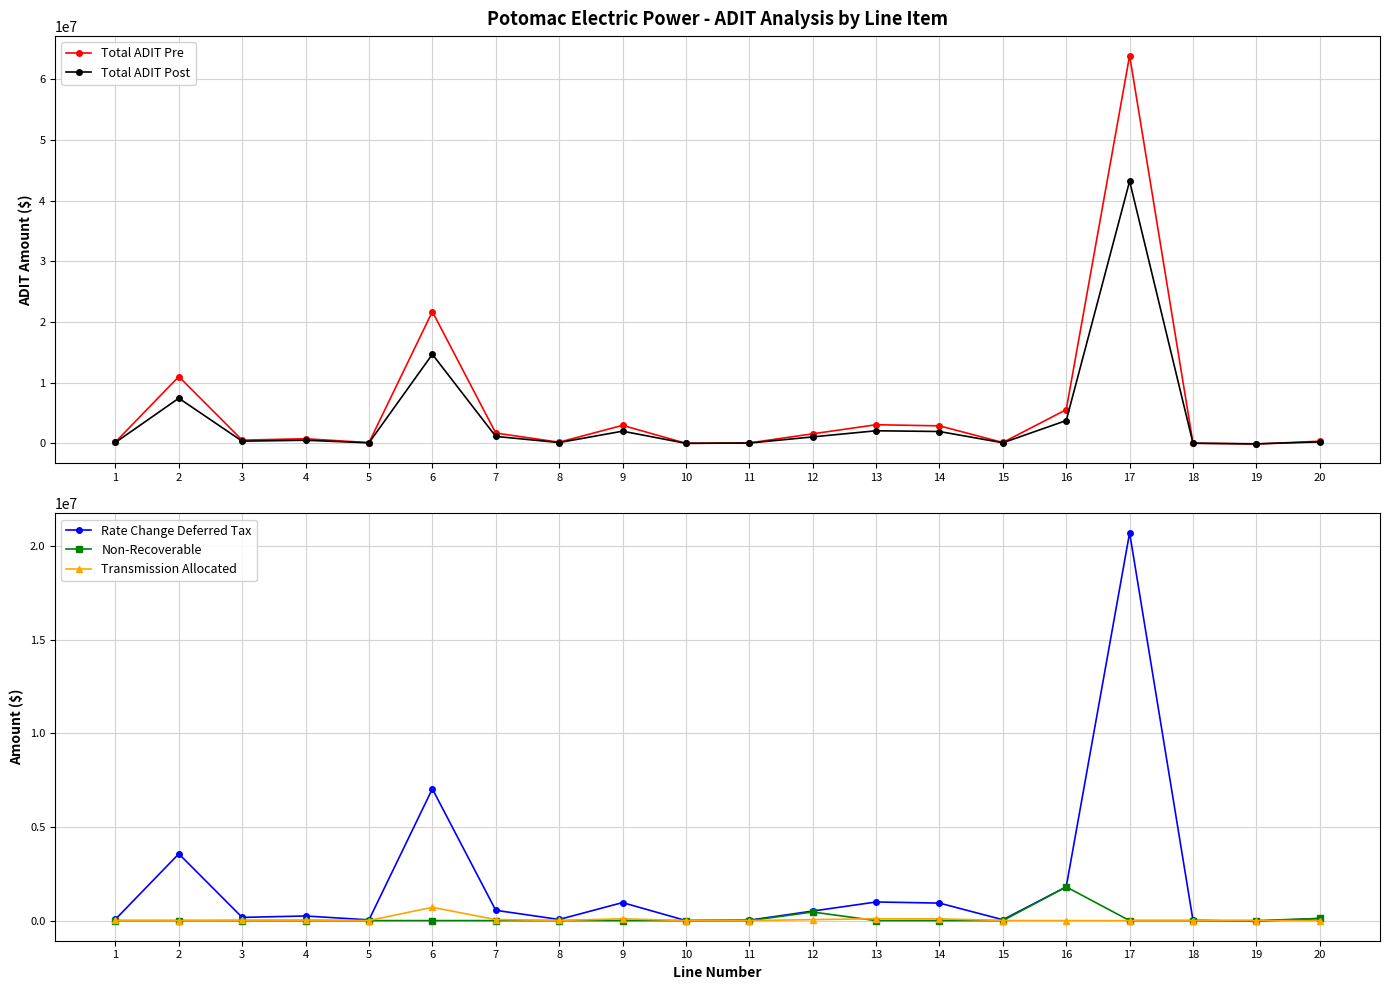

At which category does Transmission Allocated reach its first local peak?

4